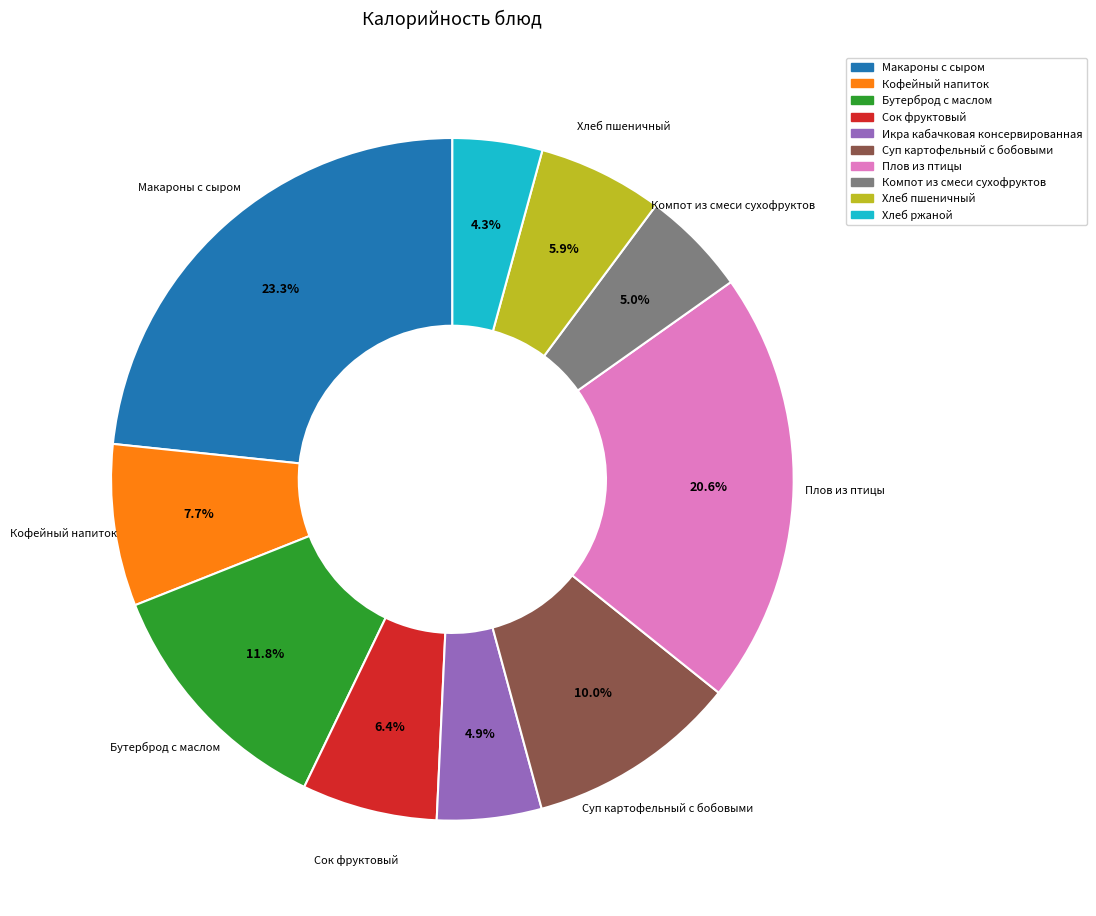

Combined, what portion of the pie is Суп картофельный с бобовыми and Сок фруктовый?

16.4%